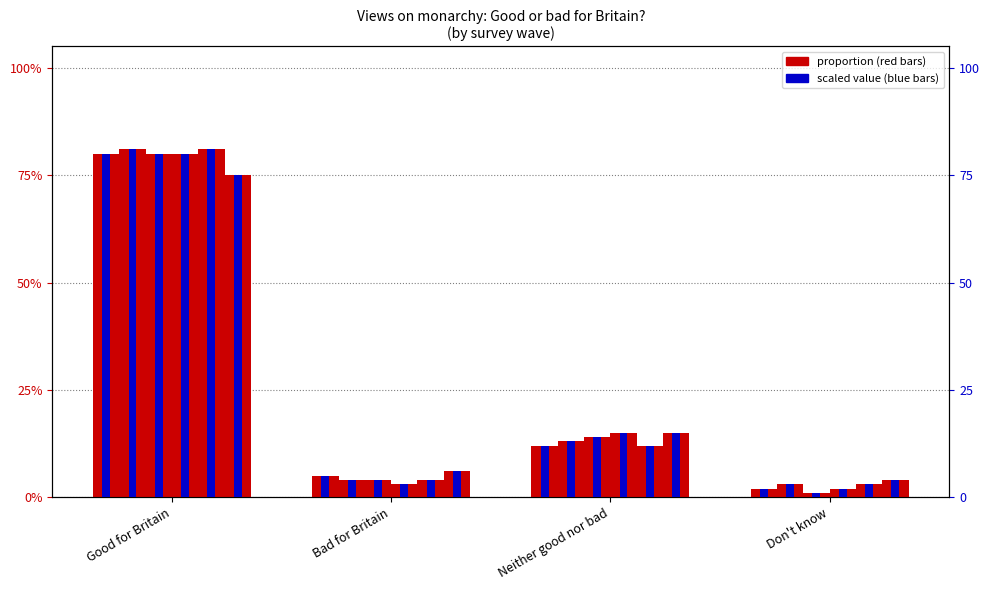

What is the difference between the 2019-07-22 values at Don't know and Good for Britain?

0.8